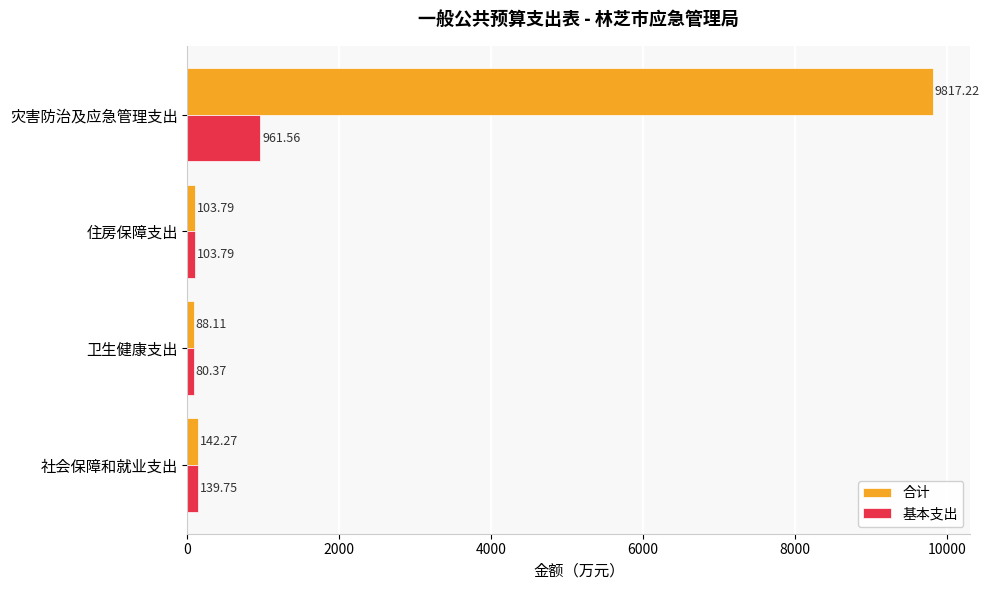

What is the maximum value shown in the chart?

9817.2